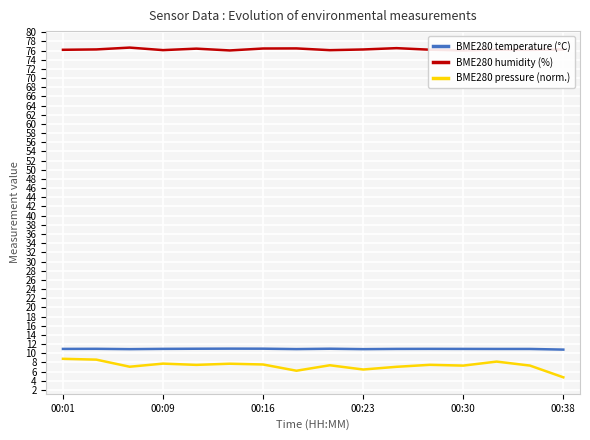

True or false: BME280 temperature (°C) and BME280 humidity (%) cross at least once.

False